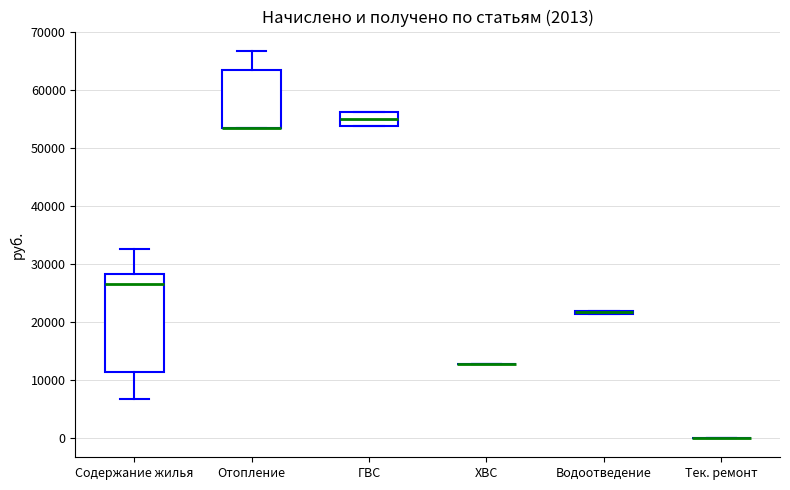

Reading left to right, transcribe this box plot: for each box, give where its median line is, the range the box spans, and where its two whiskers end, as read against the y-axis. The values are not printed on the chart, so give them approximately, as read against the axis.

Содержание жилья: median 27000, box 11000 to 28000, whiskers 7000 to 33000
Отопление: median 53000 (drawn on the box's lower edge), box 53000 to 63000, whiskers 53000 to 67000
ГВС: median 55000, box 54000 to 56000, whiskers 54000 to 56000
ХВС: box collapsed to a line at 13000, whiskers 13000 to 13000
Водоотведение: box collapsed to a line at 22000, whiskers 21000 to 22000
Тек. ремонт: box collapsed to a line at 0, whiskers 0 to 0